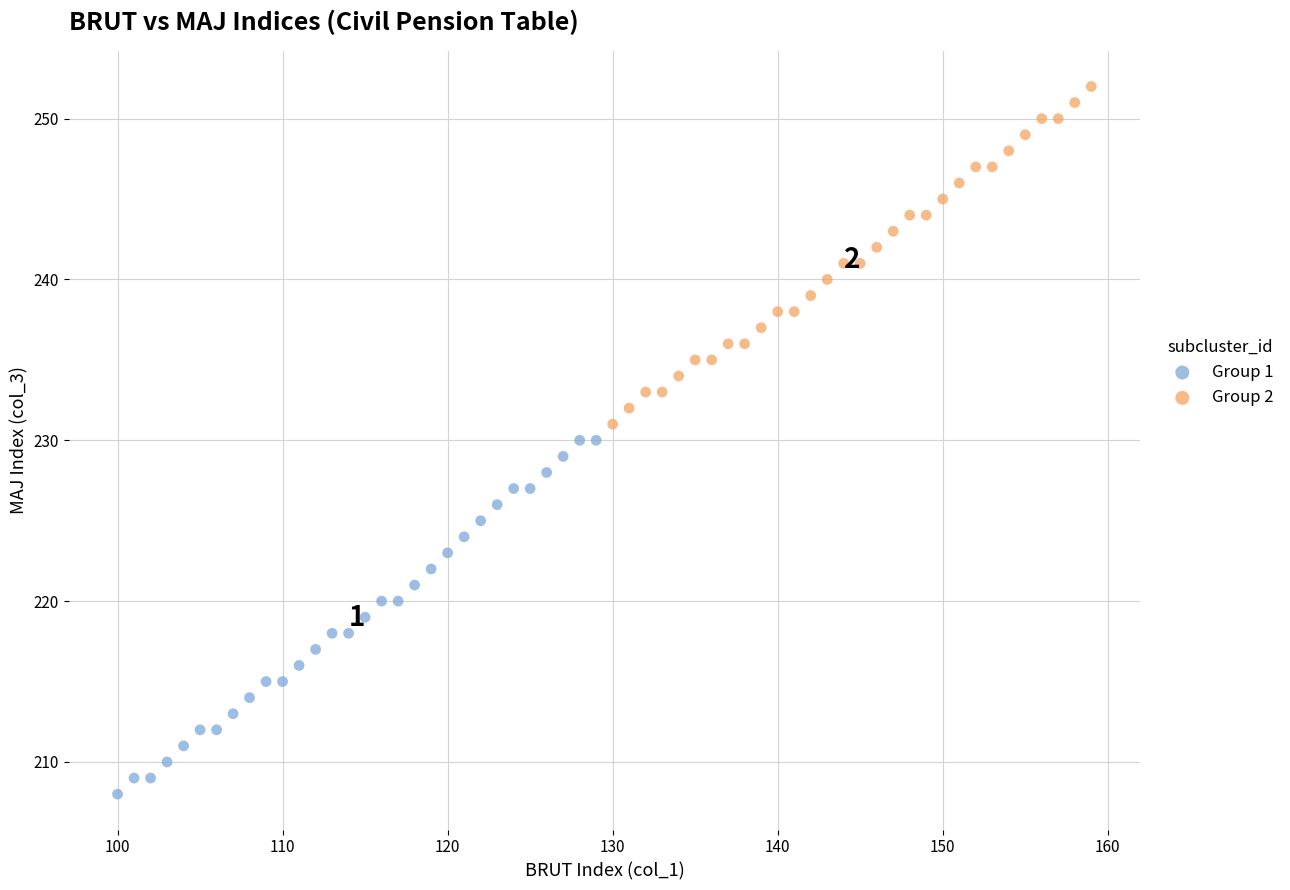

Which series reaches the maximum Y coordinate?

Group 2